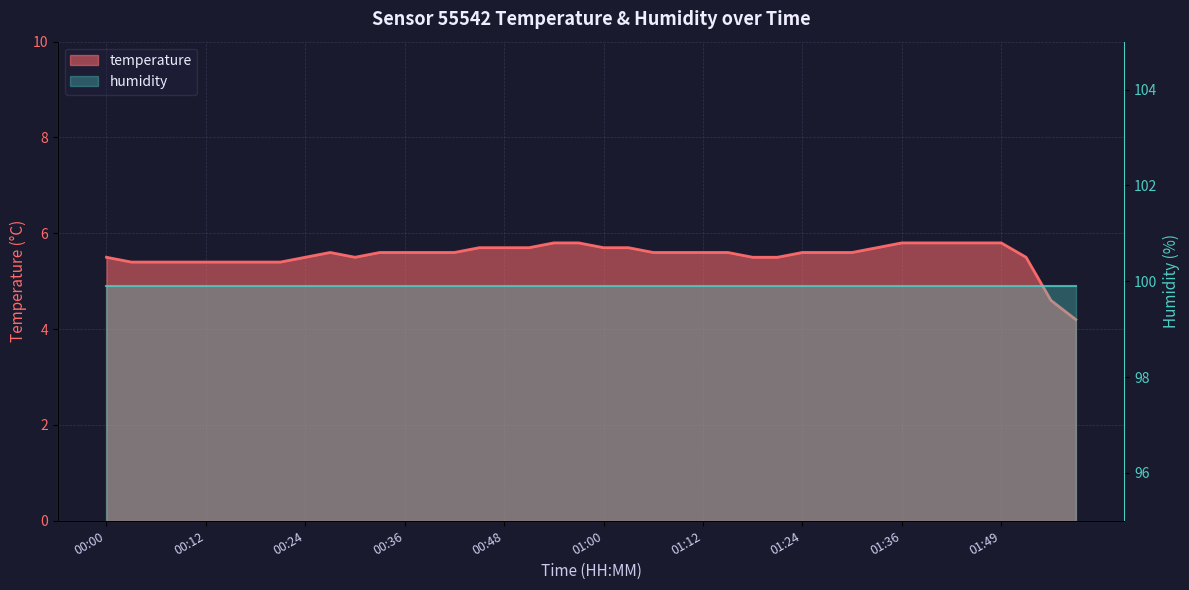

Approximately how many times larger is the value at 00:00 compared to 00:42?

1.0